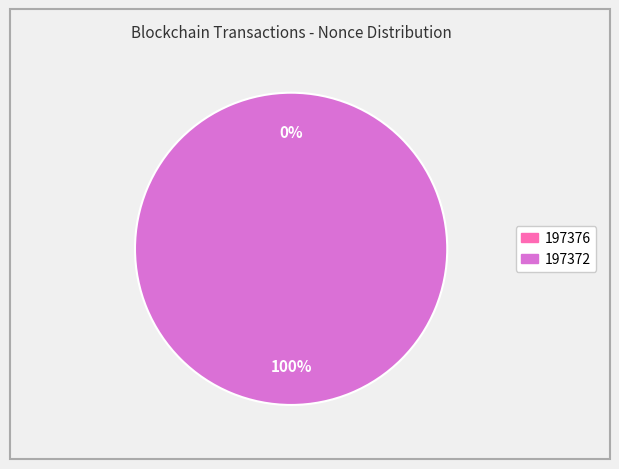

Is it true that 197372 is 100% of the pie?

True